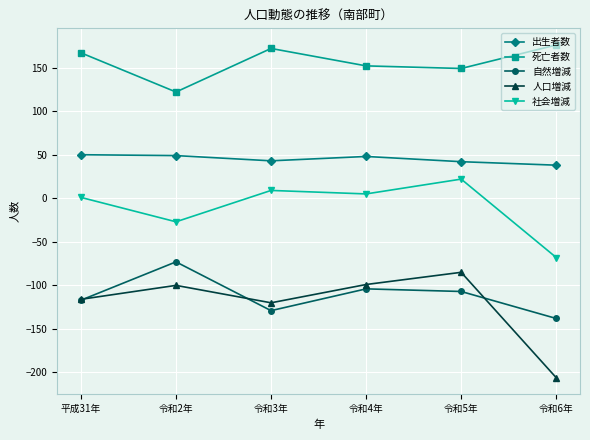

The 自然増減 series shows -62 at 令和4年. True or false?

False